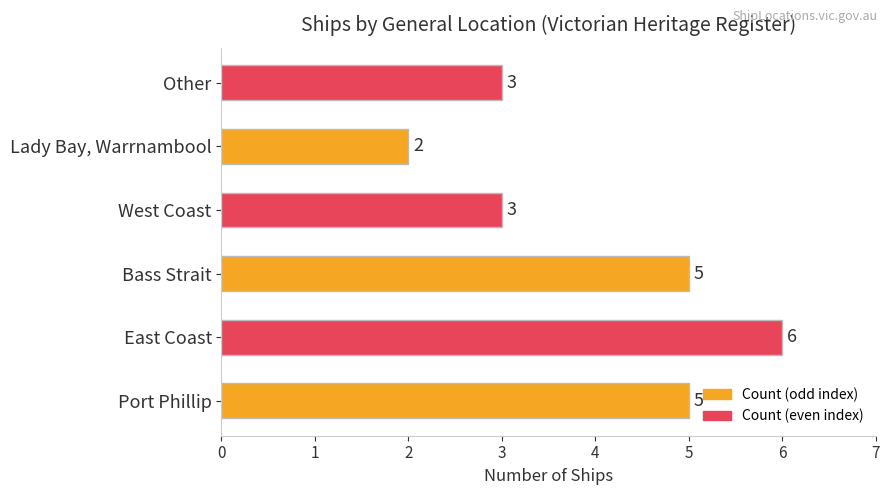

How many bars are there in total?

6